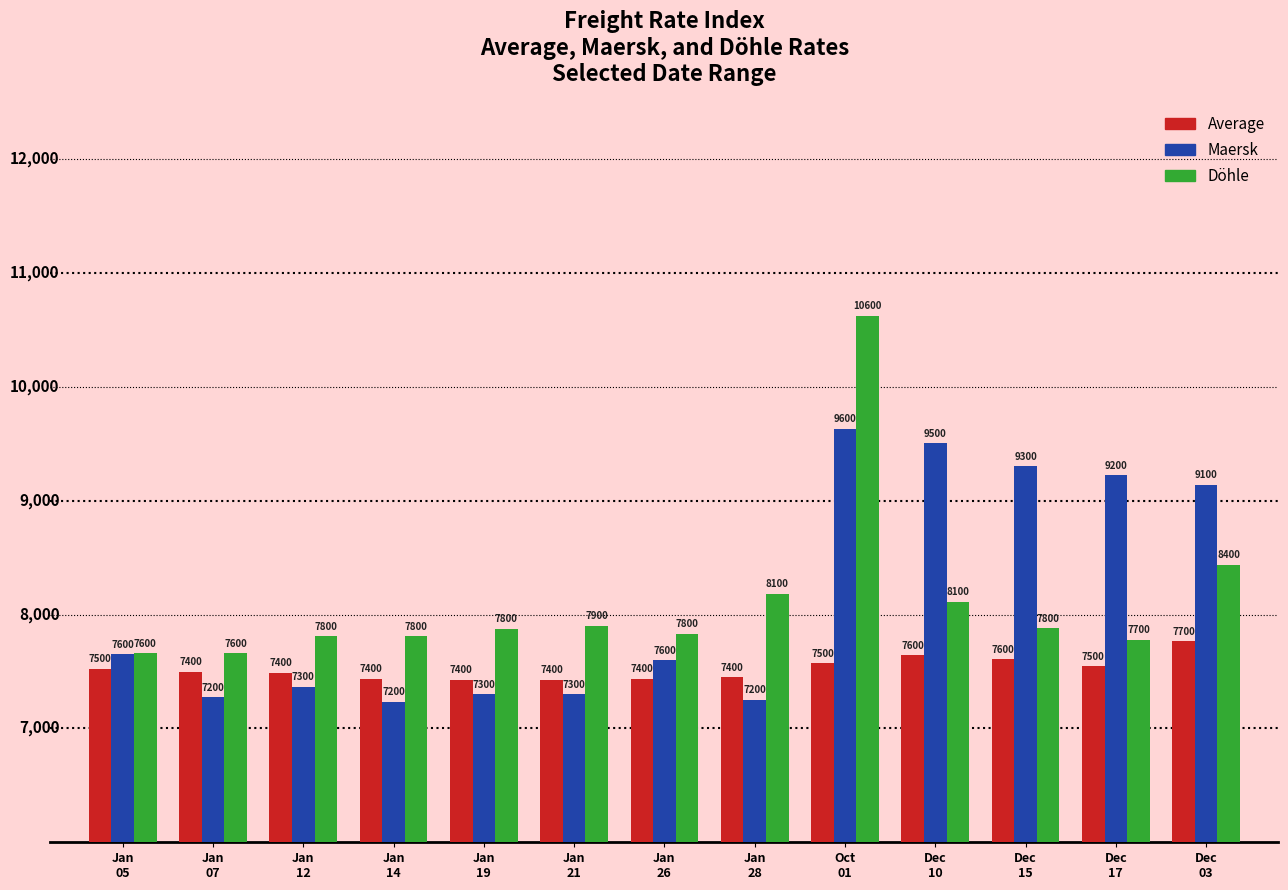

At which category is the sum across all series the highest?

Oct
01